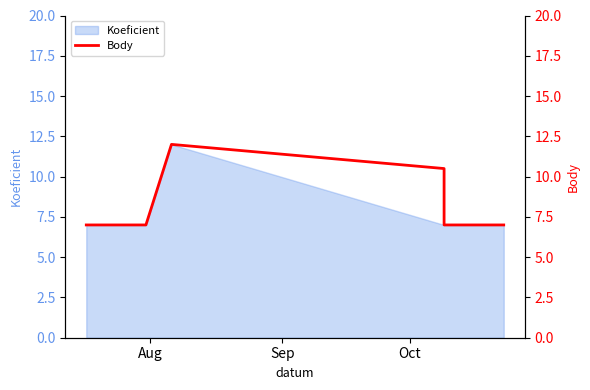

Does the chart have visible grid lines?

No